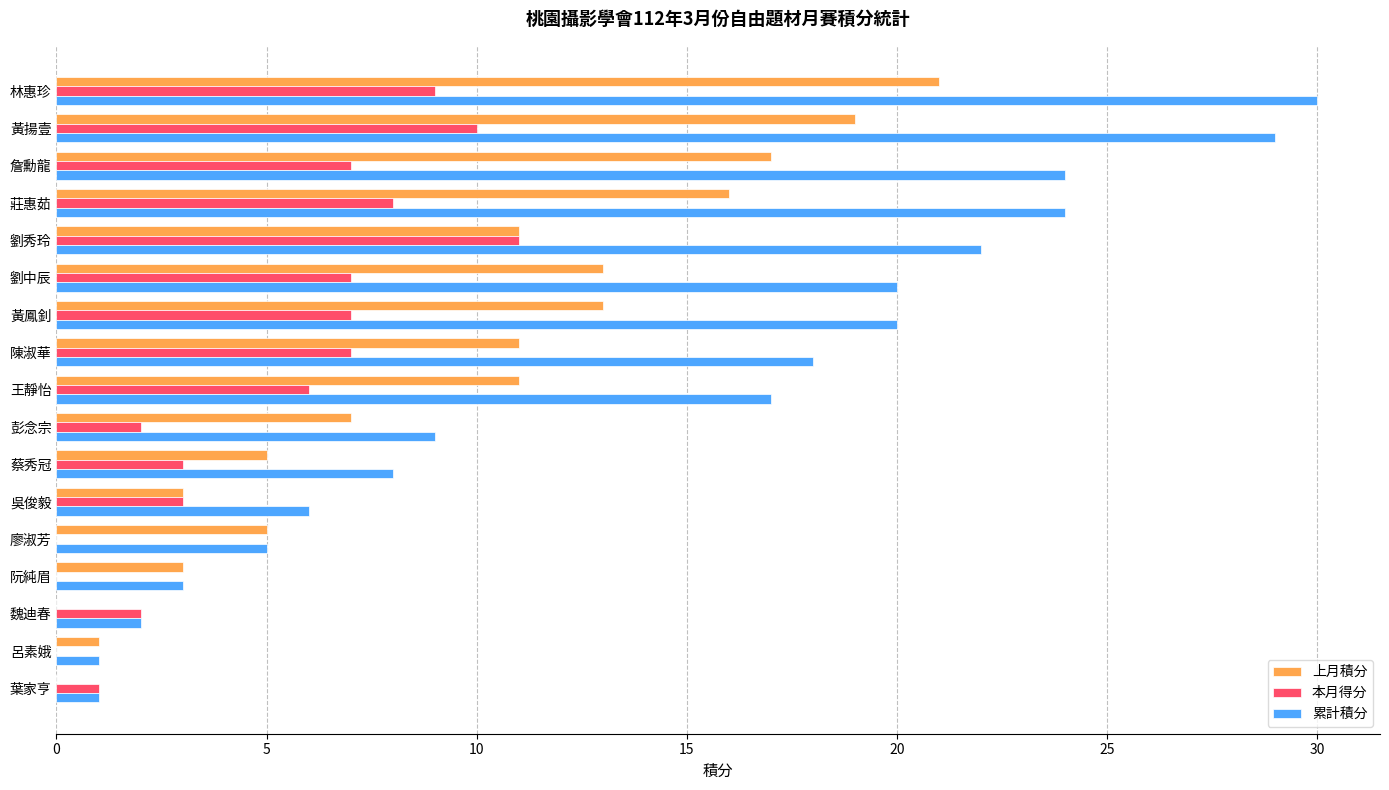

True or false: 上月積分 has a value of 3 at 阮純眉.

True